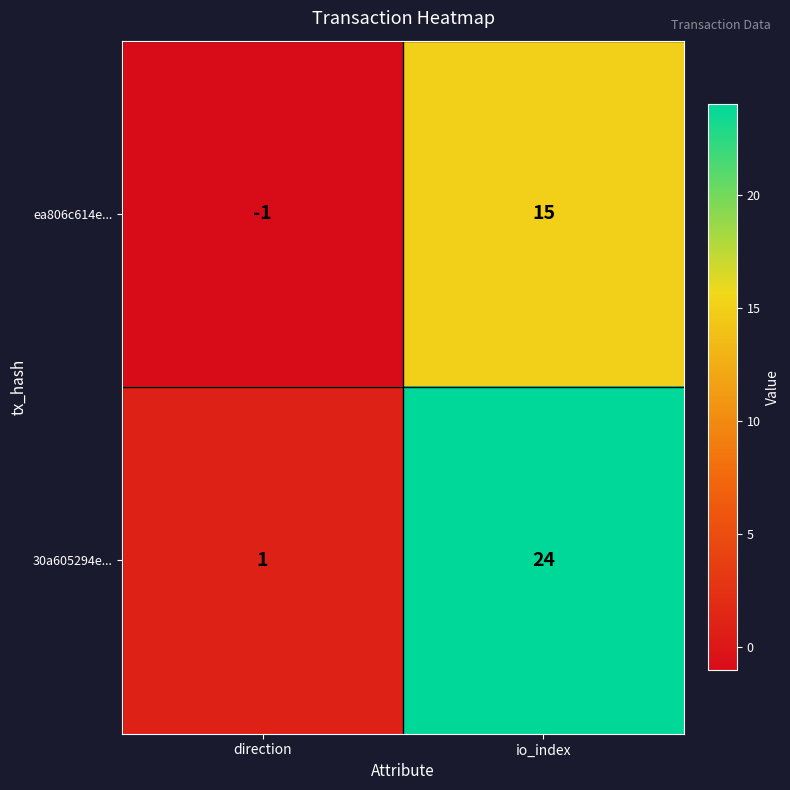

Which series has the widest spread of values?

30a605294e...